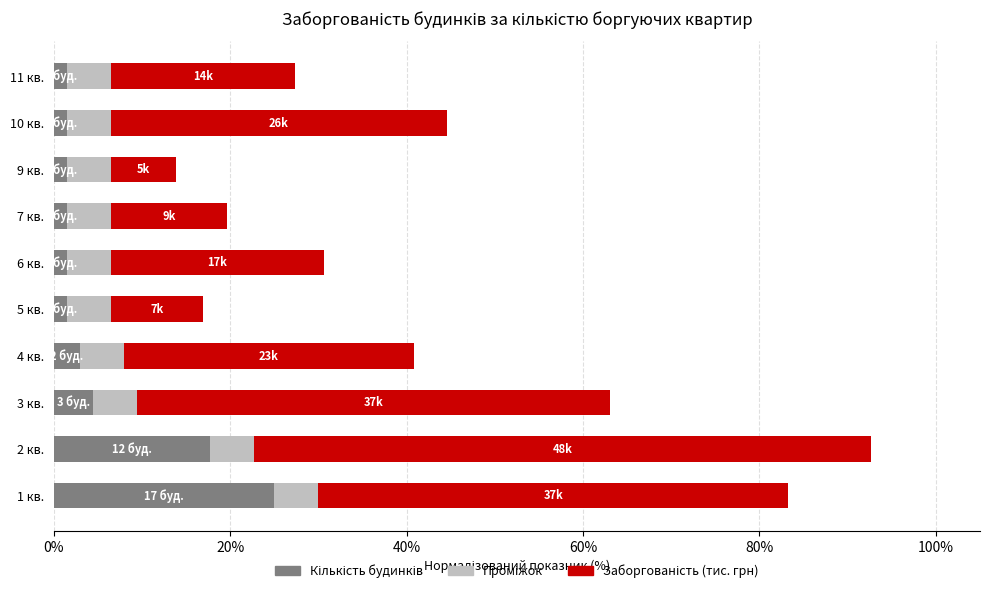

Count the number of categories in the chart.

10